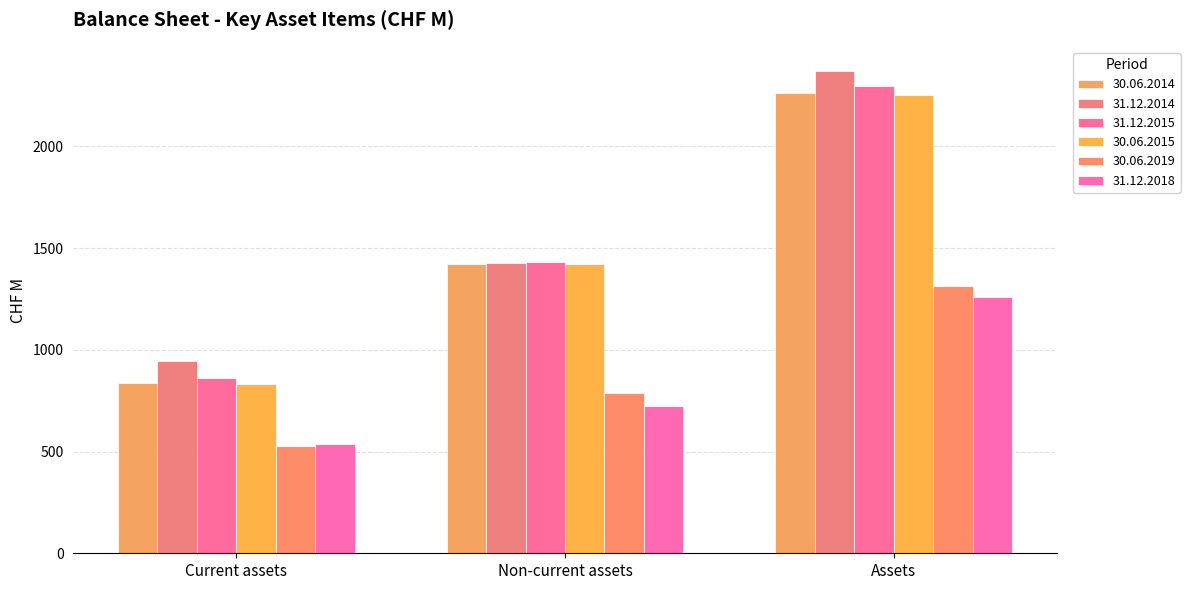

Which category has the lowest value in the 30.06.2019 series?

Current assets